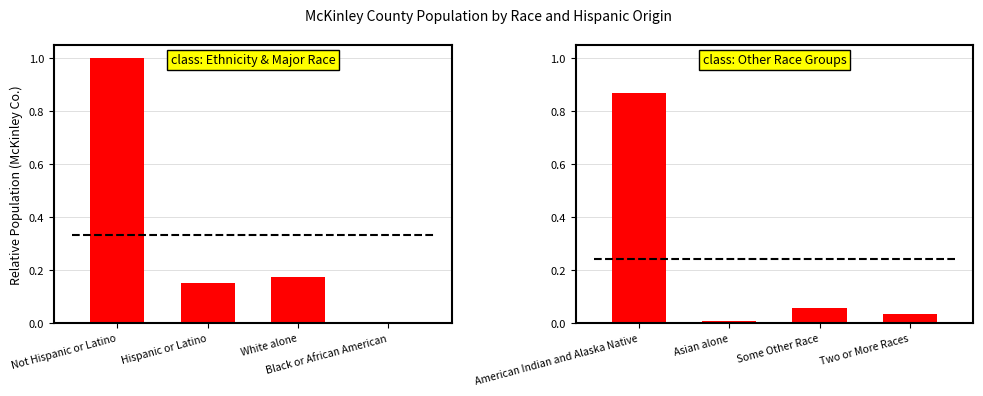

What is the difference between the Group 2 (Other Races) values at American Indian and Alaska Native and Asian alone?

0.9